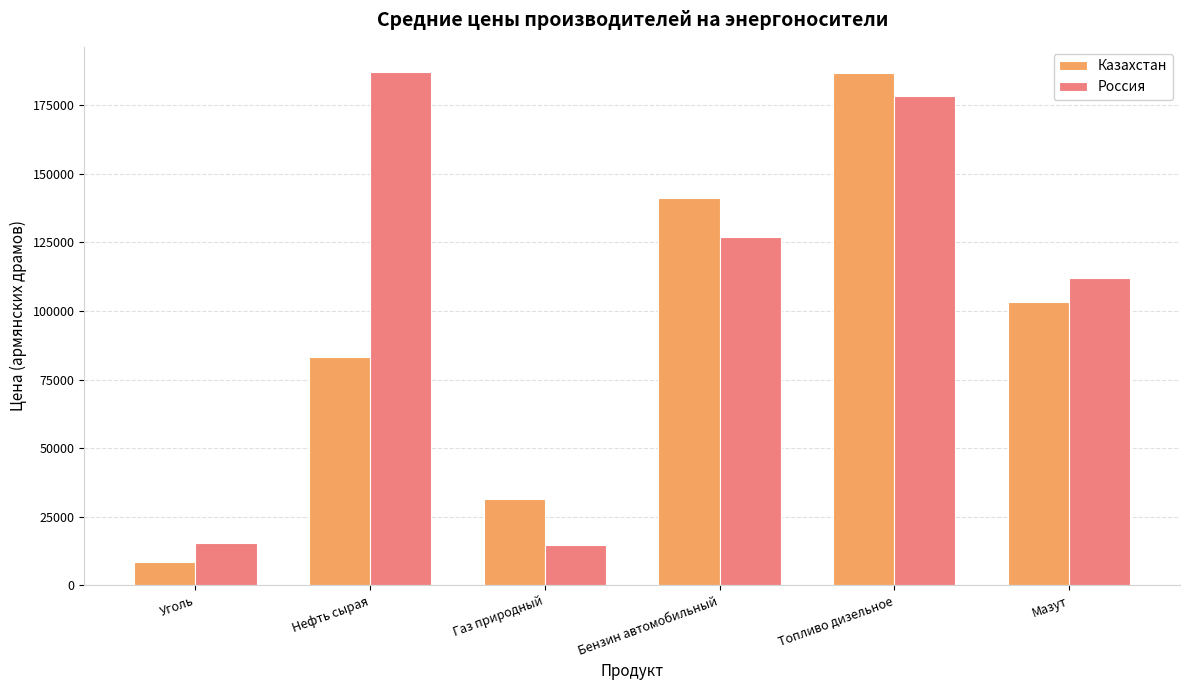

Does the chart contain any negative values?

No